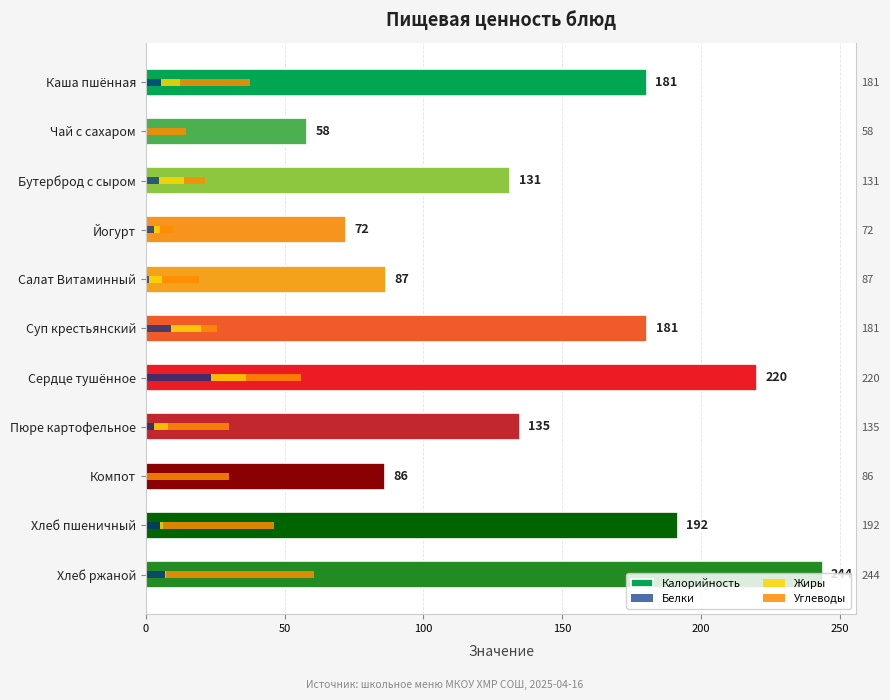

What is the sum of all Белки values?

62.1